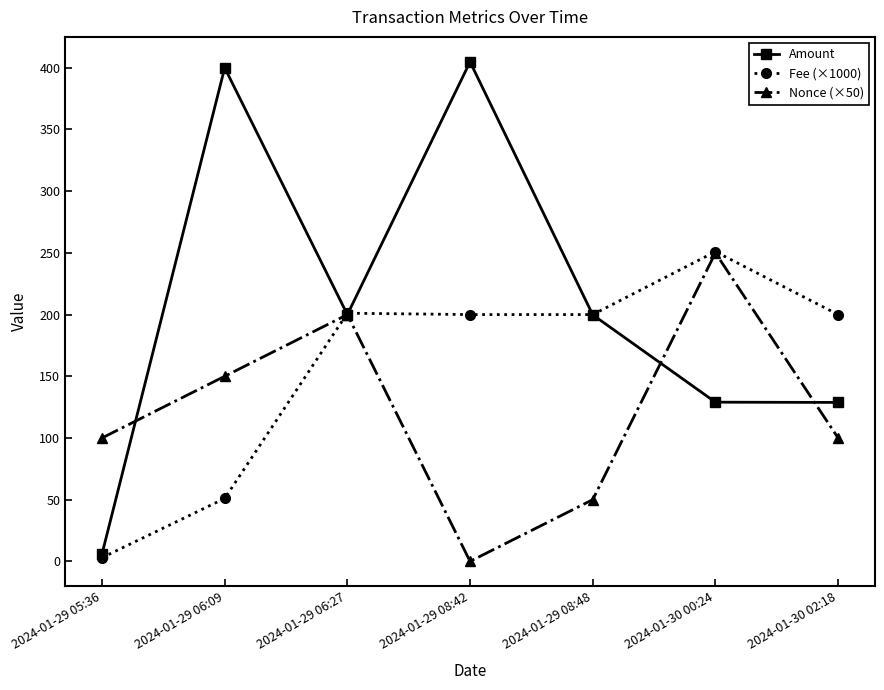

In Nonce (×50), how many points are lower than both neighbors (excluding endpoints)?

1